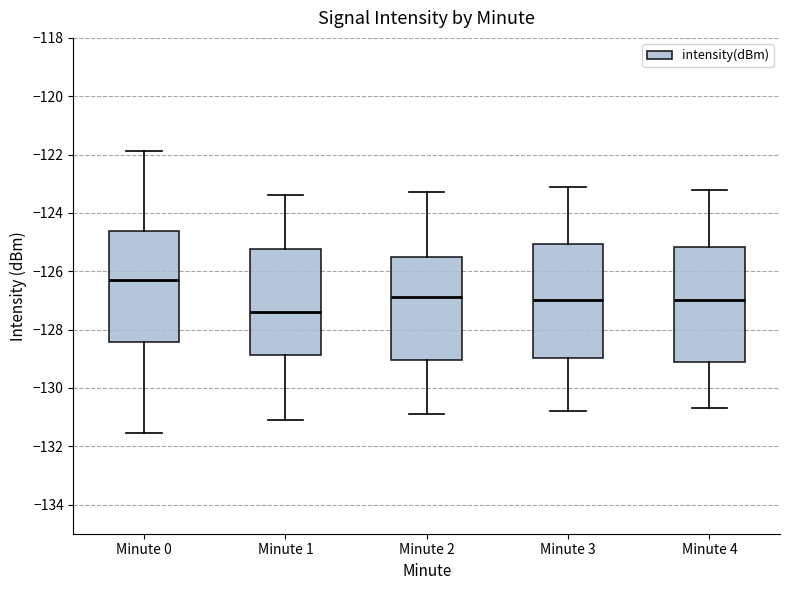

Reading left to right, read every box against the y-axis: the position of its median line, the range the box covers, and the ends of its whiskers. The values are not printed on the chart, so give them approximately, as read against the axis.

Minute 0: median -126.4, box -128.4 to -124.6, whiskers -131.6 to -121.8
Minute 1: median -127.4, box -128.8 to -125.2, whiskers -131.2 to -123.4
Minute 2: median -126.8, box -129.0 to -125.6, whiskers -130.8 to -123.2
Minute 3: median -127.0, box -129.0 to -125.0, whiskers -130.8 to -123.0
Minute 4: median -127.0, box -129.0 to -125.2, whiskers -130.6 to -123.2